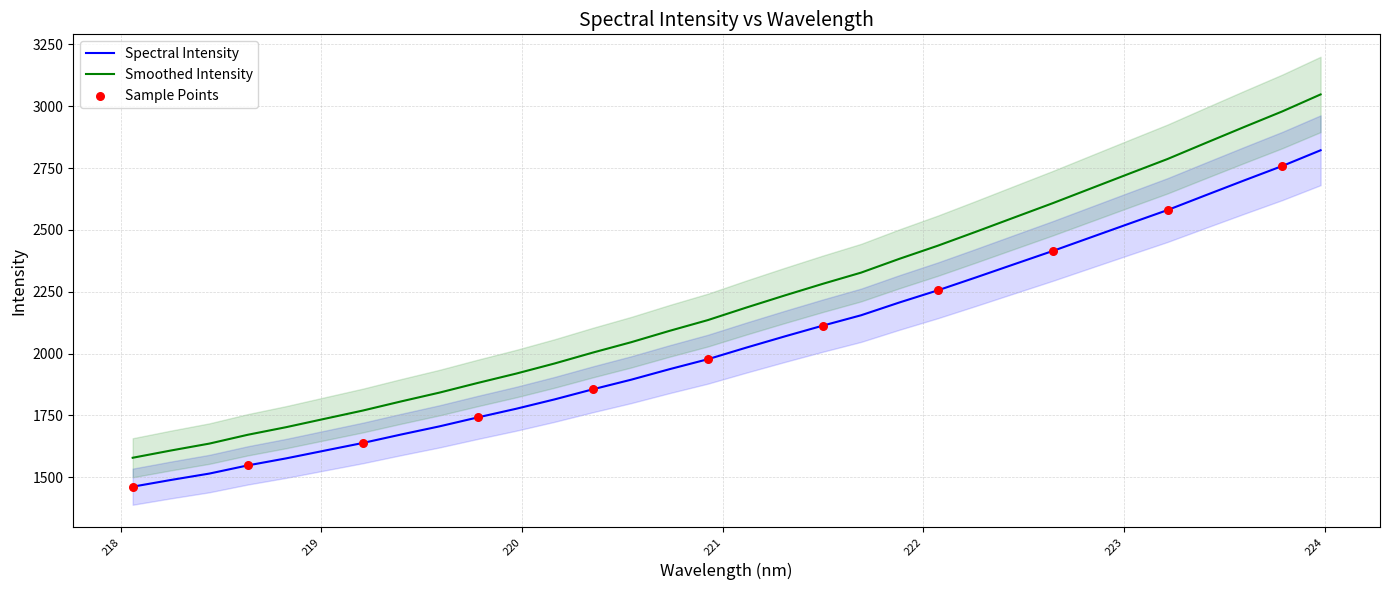

What is the change in value from 220.5444 to 223.2172?

+685.7